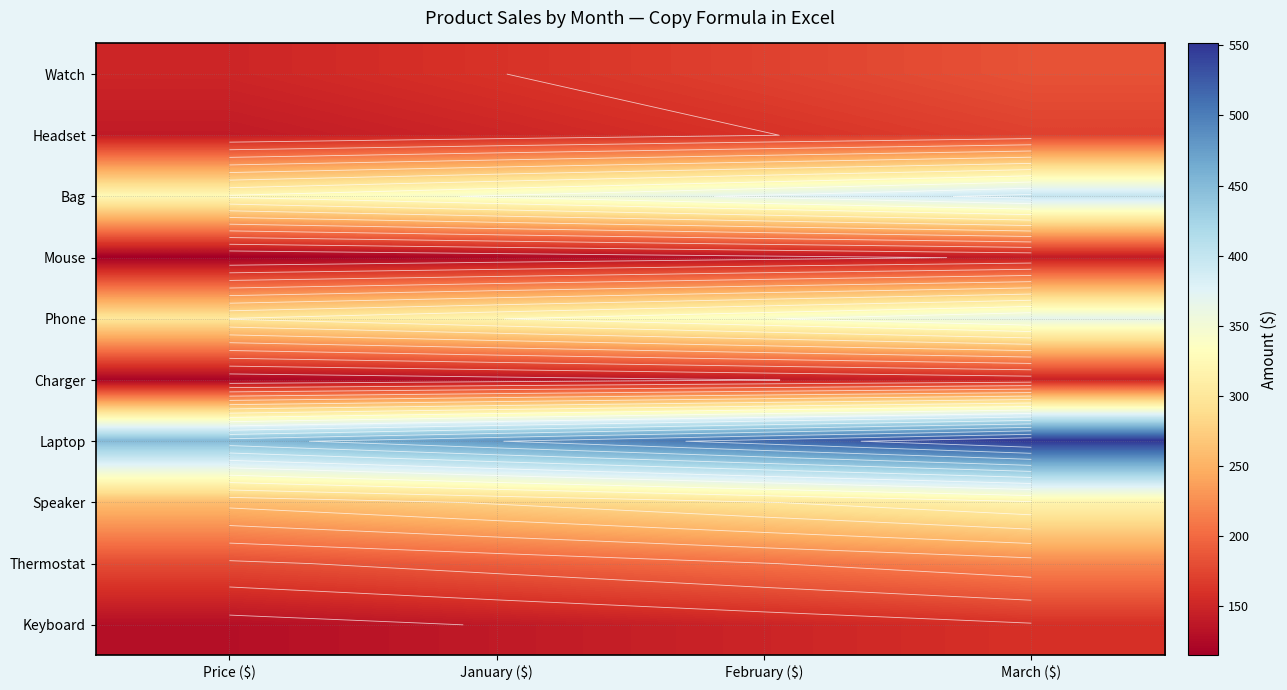

At February ($), list the series in order from largest to smallest.

Laptop, Bag, Phone, Speaker, Thermostat, Watch, Headset, Keyboard, Charger, Mouse